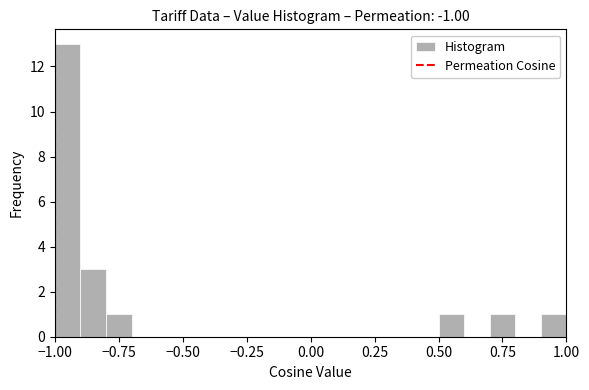

Read against the x-axis, roughly where is the centre of the tallest bar?

-0.95